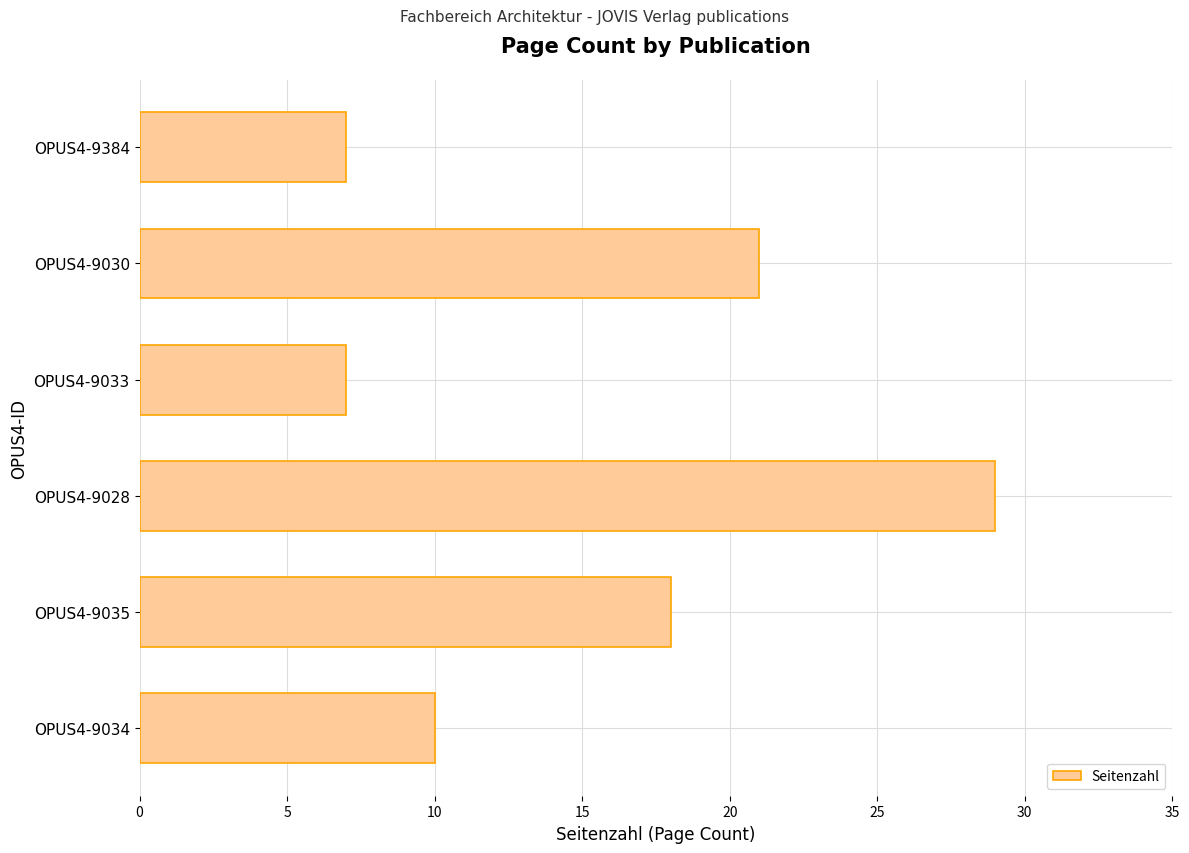

Which label corresponds to the largest value in the chart?

OPUS4-9028